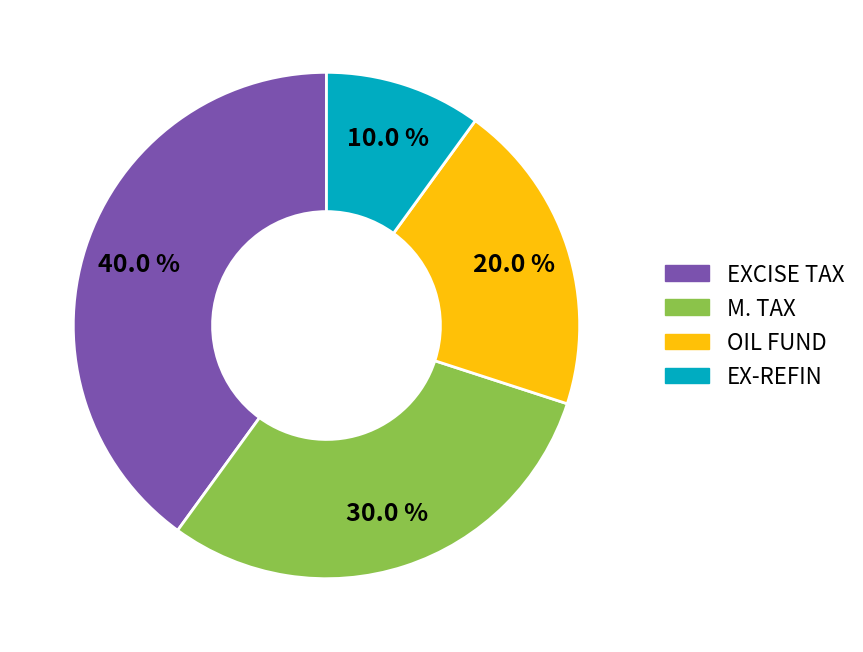

Is there a majority slice in this chart?

No